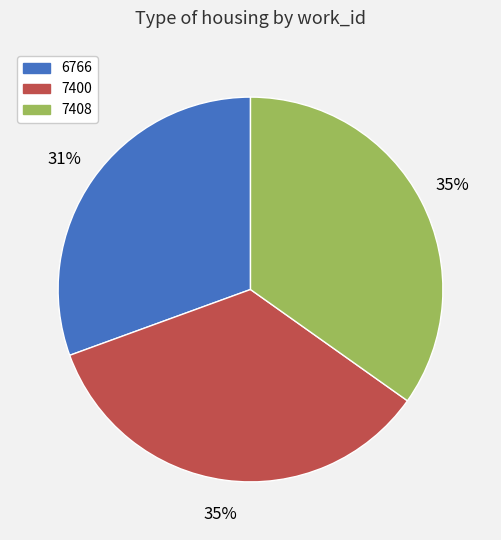

Is the sum of 7400 and 6766 greater than half?

Yes